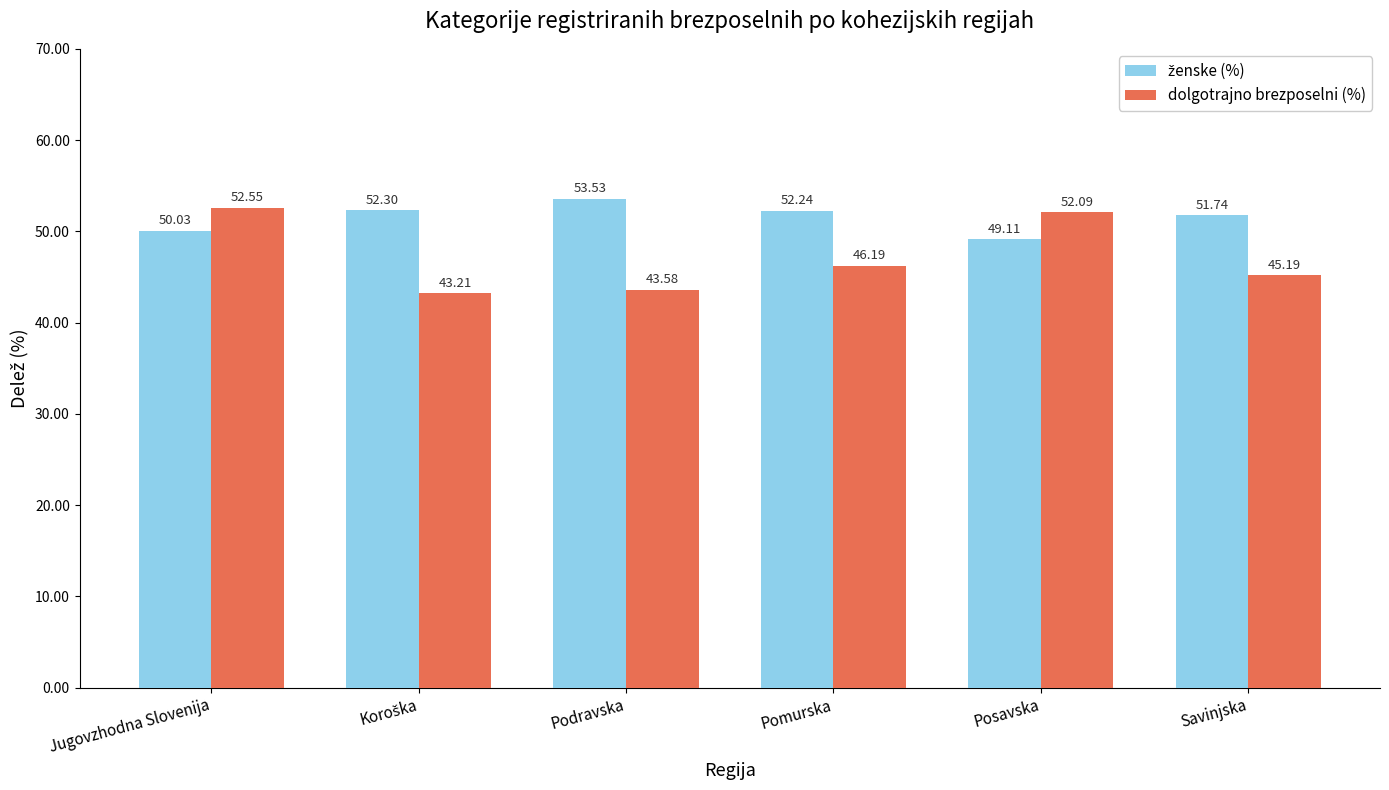

Are the bars grouped side by side (vs. stacked)?

Yes